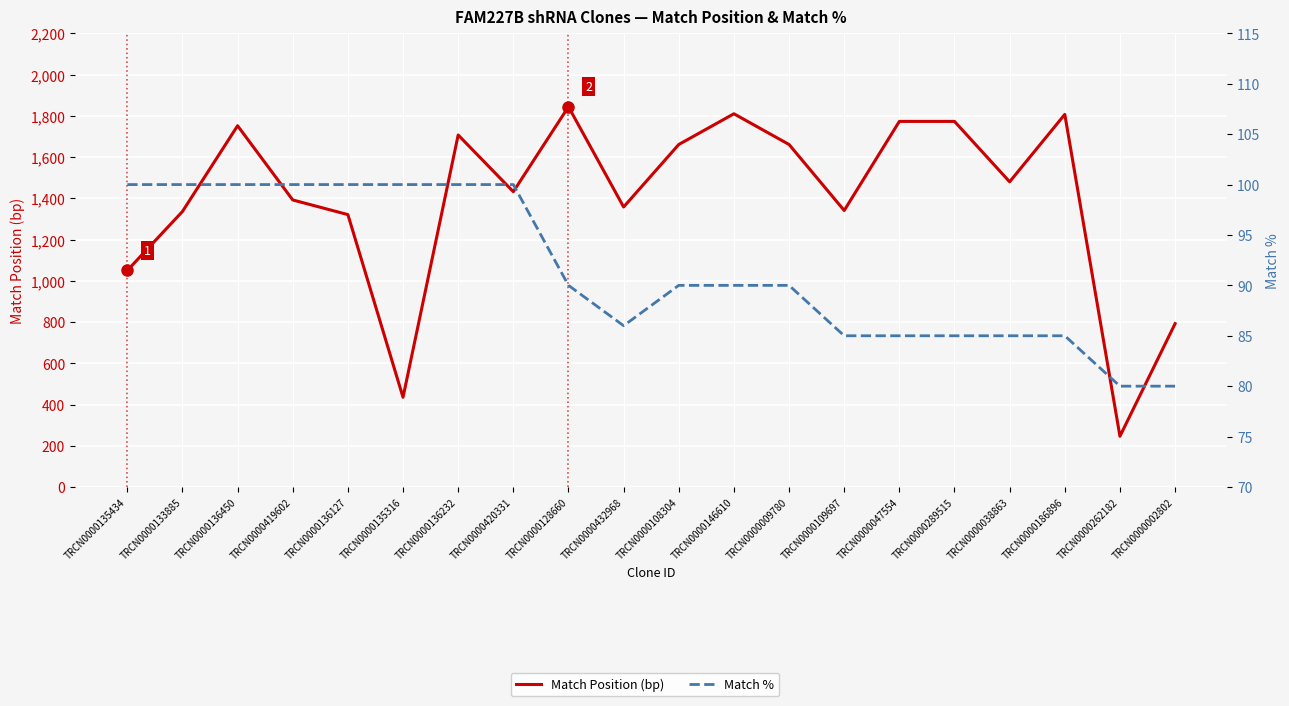

What are all the series names shown in the legend?

Match Position (bp), Match %